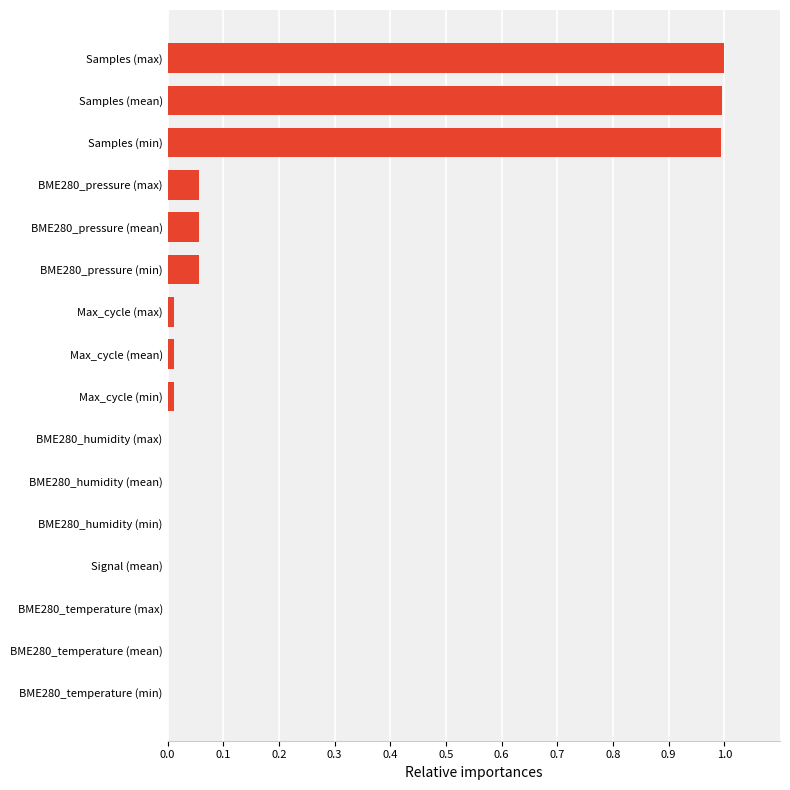

The value at Samples (min) is 1.6. True or false?

False